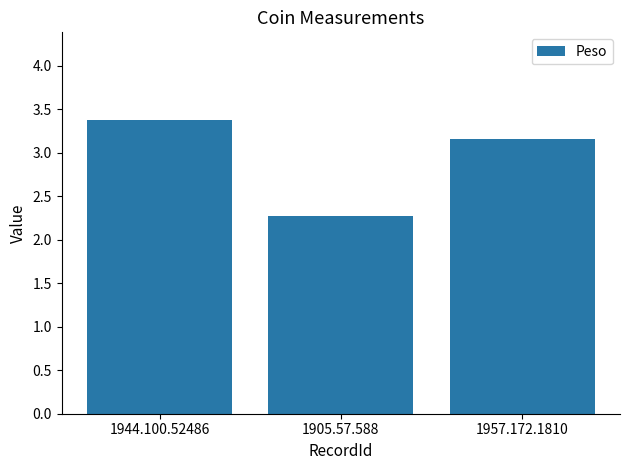

What is the ratio of the value at 1905.57.588 to the value at 1957.172.1810?

0.7